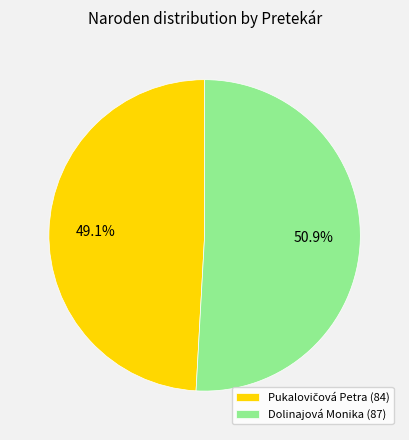

Count the number of slices in the pie.

2